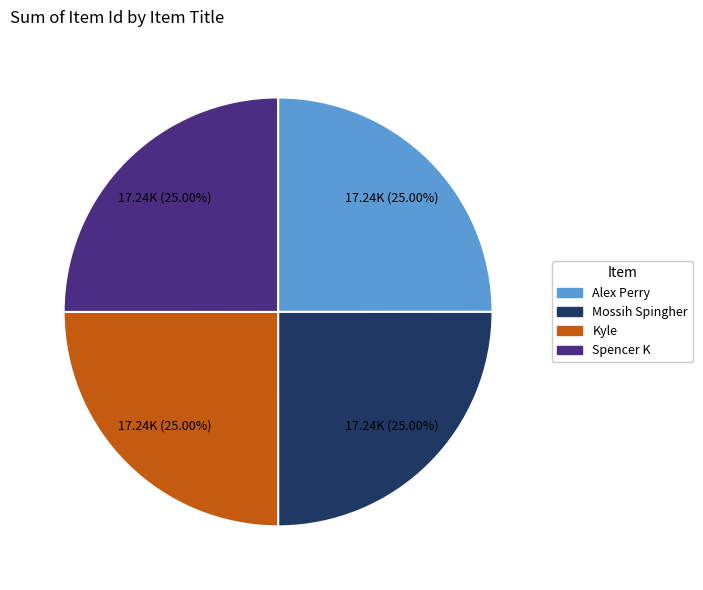

Does any single category account for the majority?

No